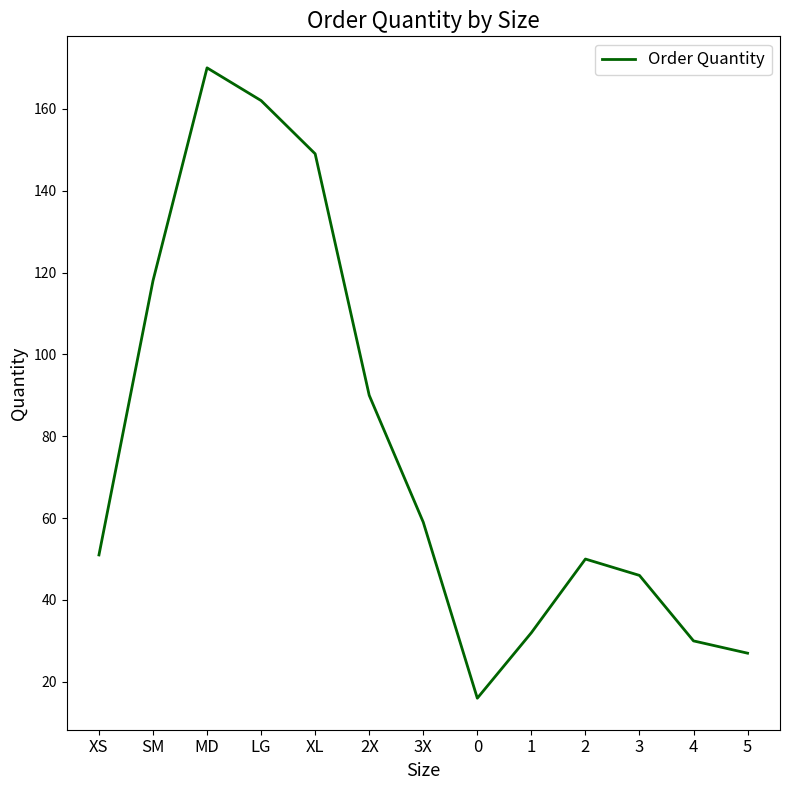

Is it true that the value at XS is 51?

True